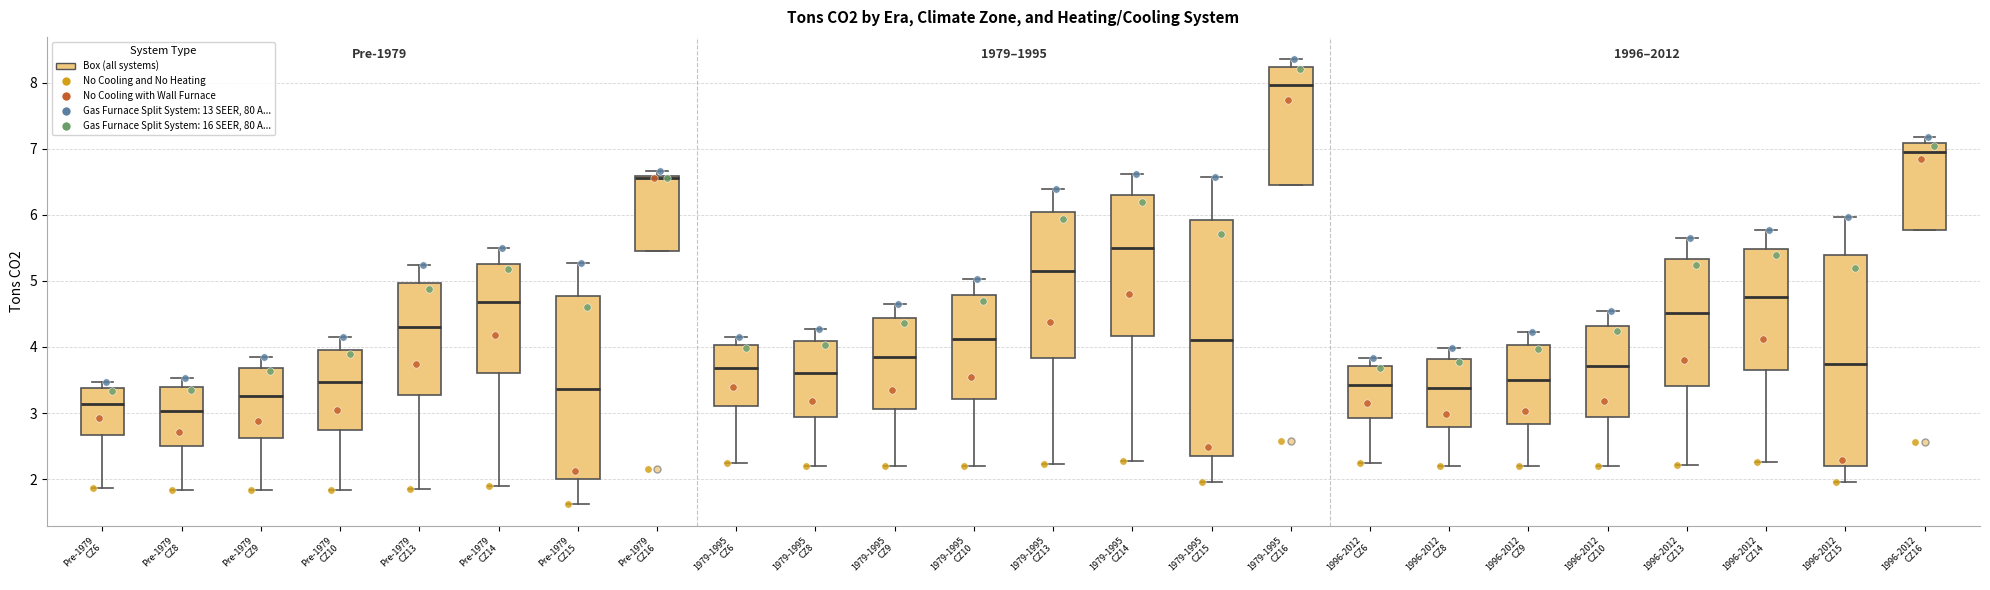

Reading left to right, transcribe this box plot: for each box, give where its median line is, the range the box spans, and where its two whiskers end, as read against the y-axis. The values are not printed on the chart, so give them approximately, as read against the axis.

Pre-1979 CZ6: median 3.1, box 2.7 to 3.4, whiskers 1.9 to 3.5
Pre-1979 CZ8: median 3.0, box 2.5 to 3.4, whiskers 1.8 to 3.5
Pre-1979 CZ9: median 3.3, box 2.6 to 3.7, whiskers 1.8 to 3.8
Pre-1979 CZ10: median 3.5, box 2.7 to 4.0, whiskers 1.8 to 4.1
Pre-1979 CZ13: median 4.3, box 3.3 to 5.0, whiskers 1.9 to 5.2
Pre-1979 CZ14: median 4.7, box 3.6 to 5.3, whiskers 1.9 to 5.5
Pre-1979 CZ15: median 3.4, box 2.0 to 4.8, whiskers 1.6 to 5.3
Pre-1979 CZ16: median 6.6 (just below the box's upper edge), box 5.4 to 6.6, whiskers 5.4 to 6.7
1979-1995 CZ6: median 3.7, box 3.1 to 4.0, whiskers 2.2 to 4.1
1979-1995 CZ8: median 3.6, box 2.9 to 4.1, whiskers 2.2 to 4.3
1979-1995 CZ9: median 3.9, box 3.1 to 4.4, whiskers 2.2 to 4.6
1979-1995 CZ10: median 4.1, box 3.2 to 4.8, whiskers 2.2 to 5.0
1979-1995 CZ13: median 5.2, box 3.8 to 6.0, whiskers 2.2 to 6.4
1979-1995 CZ14: median 5.5, box 4.2 to 6.3, whiskers 2.3 to 6.6
1979-1995 CZ15: median 4.1, box 2.4 to 5.9, whiskers 2.0 to 6.6
1979-1995 CZ16: median 8.0, box 6.4 to 8.2, whiskers 6.4 to 8.4
1996-2012 CZ6: median 3.4, box 2.9 to 3.7, whiskers 2.2 to 3.8
1996-2012 CZ8: median 3.4, box 2.8 to 3.8, whiskers 2.2 to 4.0
1996-2012 CZ9: median 3.5, box 2.8 to 4.0, whiskers 2.2 to 4.2
1996-2012 CZ10: median 3.7, box 2.9 to 4.3, whiskers 2.2 to 4.5
1996-2012 CZ13: median 4.5, box 3.4 to 5.3, whiskers 2.2 to 5.6
1996-2012 CZ14: median 4.8, box 3.7 to 5.5, whiskers 2.3 to 5.8
1996-2012 CZ15: median 3.7, box 2.2 to 5.4, whiskers 2.0 to 6.0
1996-2012 CZ16: median 6.9, box 5.8 to 7.1, whiskers 5.8 to 7.2